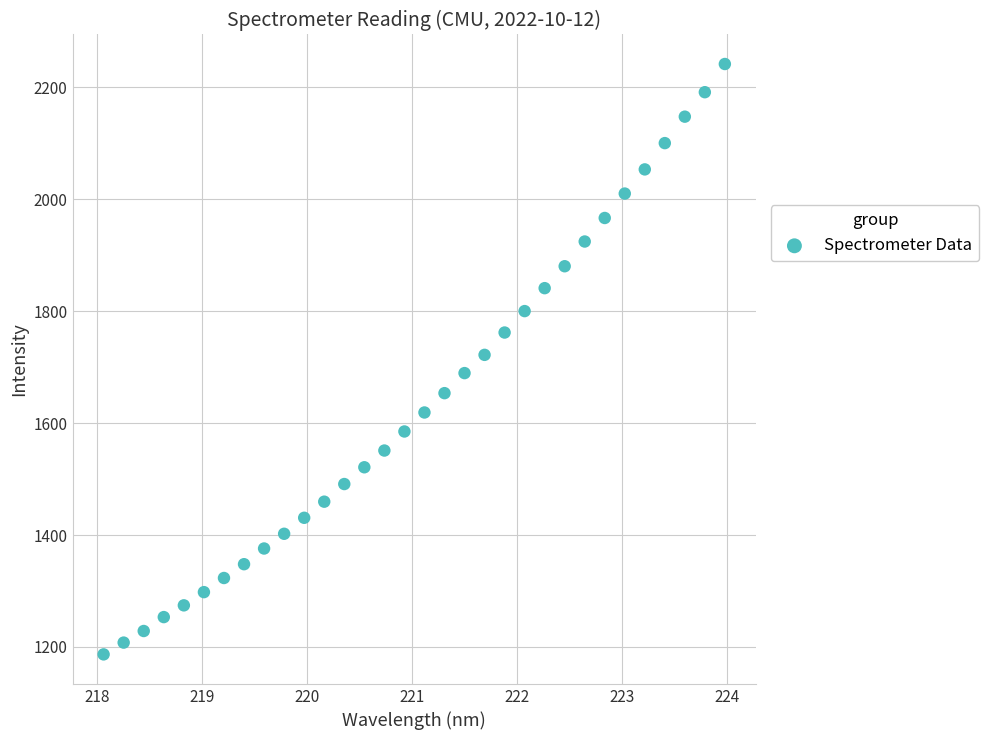

What is the range of Y values (max minus min)?

1055.1